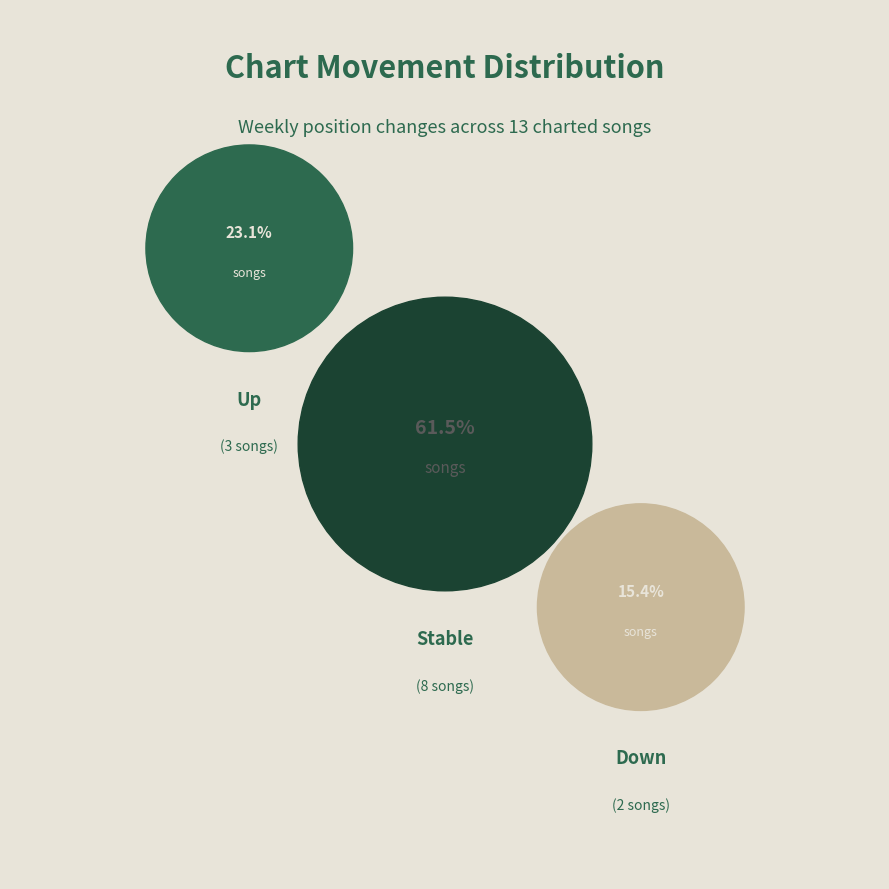

How many slices are in this pie chart?

3